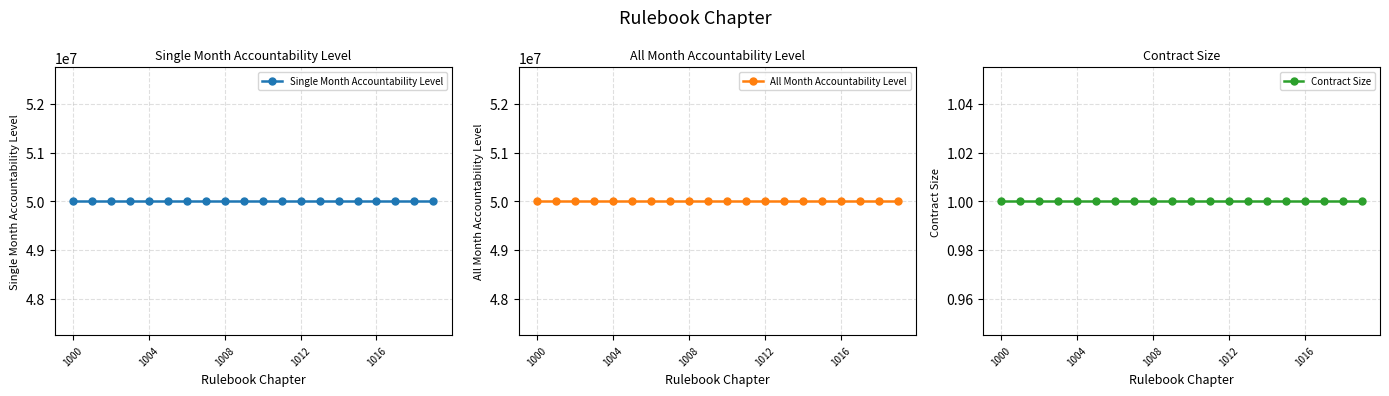

What is the average value of the Contract Size series?

1